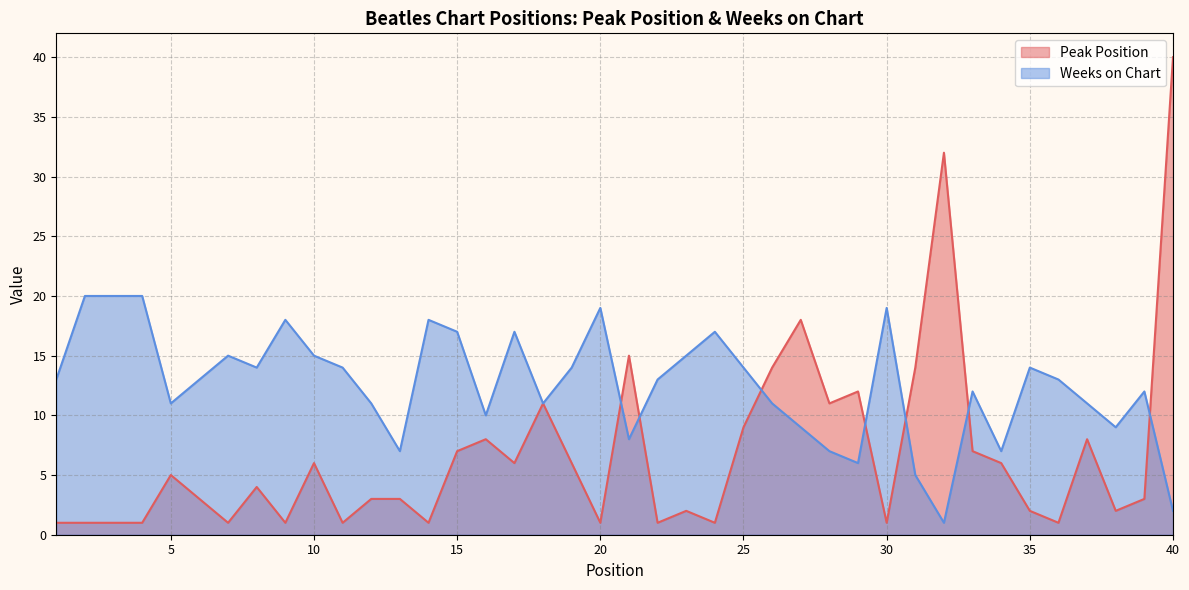

Which series has the largest total across all categories?

Weeks on Chart